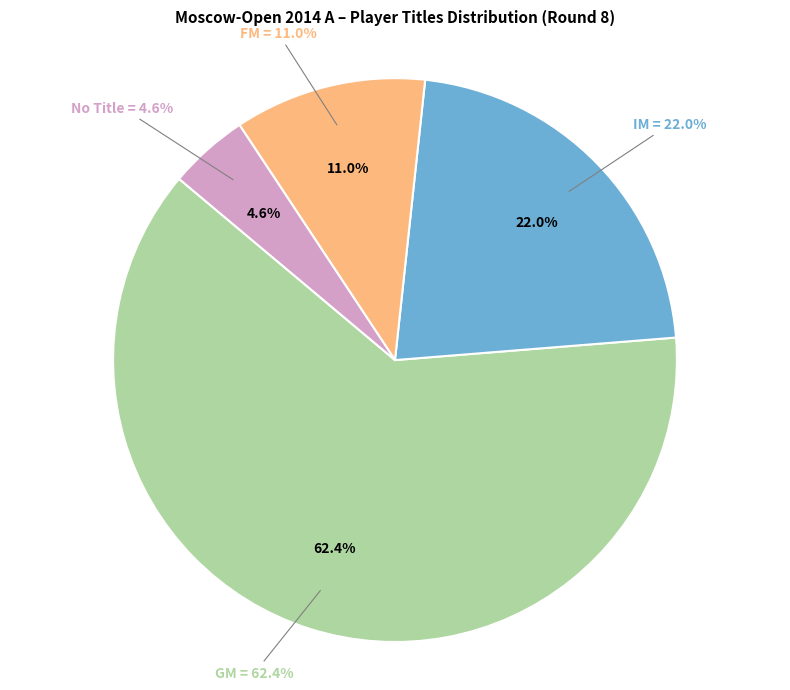

Combined, do FM and  account for over 50%?

No